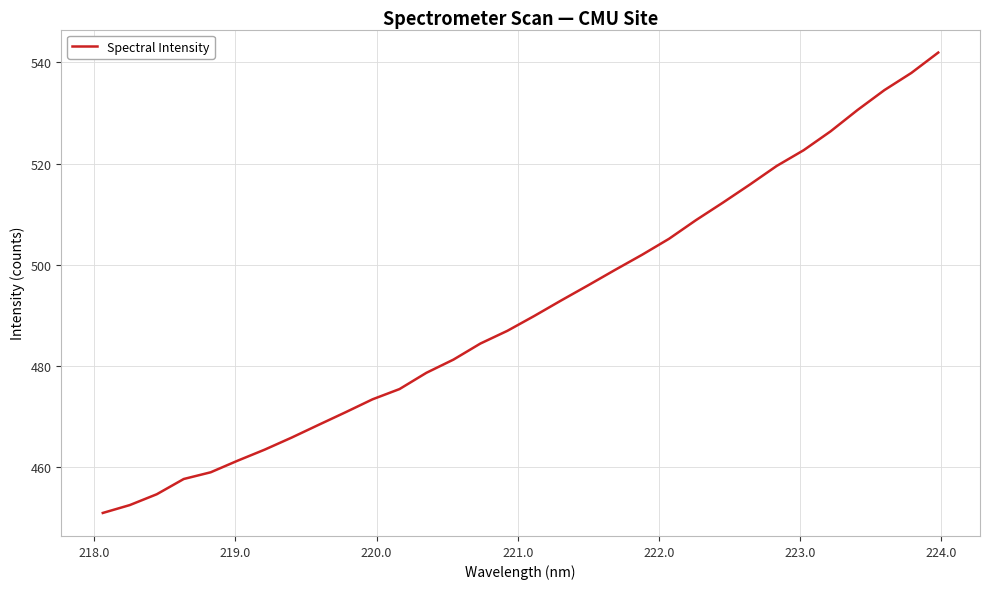

What is the smallest value displayed?

450.9